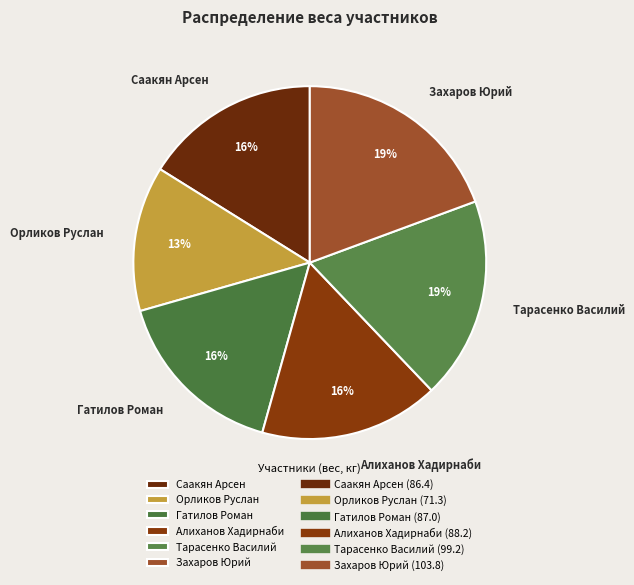

Does any single category account for the majority?

No